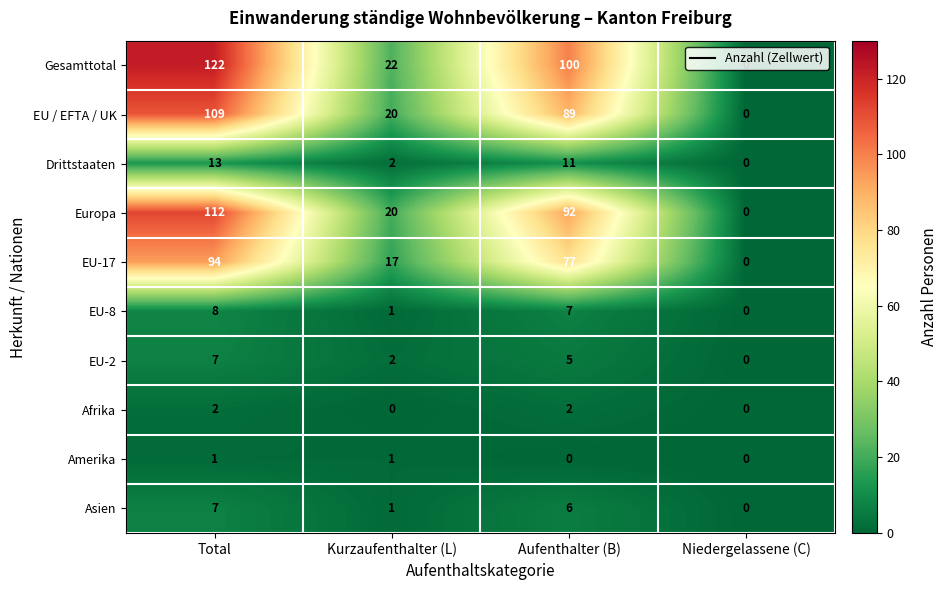

What is the difference between the EU / EFTA / UK values at Aufenthalter (B) and Niedergelassene (C)?

89